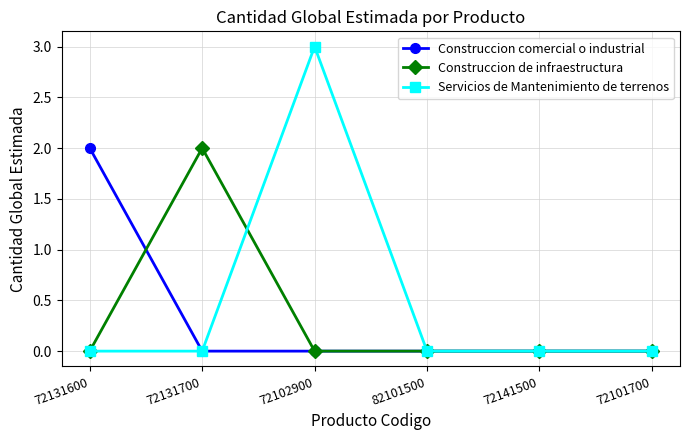

Where do Construccion comercial o industrial and Construccion de infraestructura first cross each other?

72131600 and 72131700